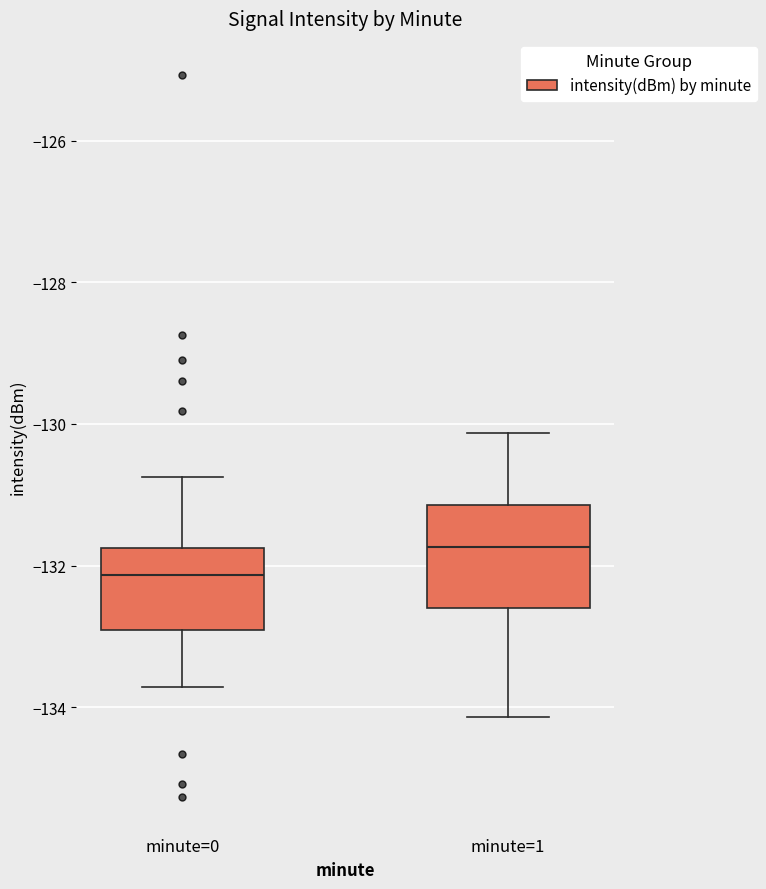

Reading left to right, transcribe this box plot: for each box, give where its median line is, the range the box spans, and where its two whiskers end, as read against the y-axis. The values are not printed on the chart, so give them approximately, as read against the axis.

minute=0: median -132.2, box -133.0 to -131.8, whiskers -133.8 to -130.8
minute=1: median -131.8, box -132.6 to -131.2, whiskers -134.2 to -130.2